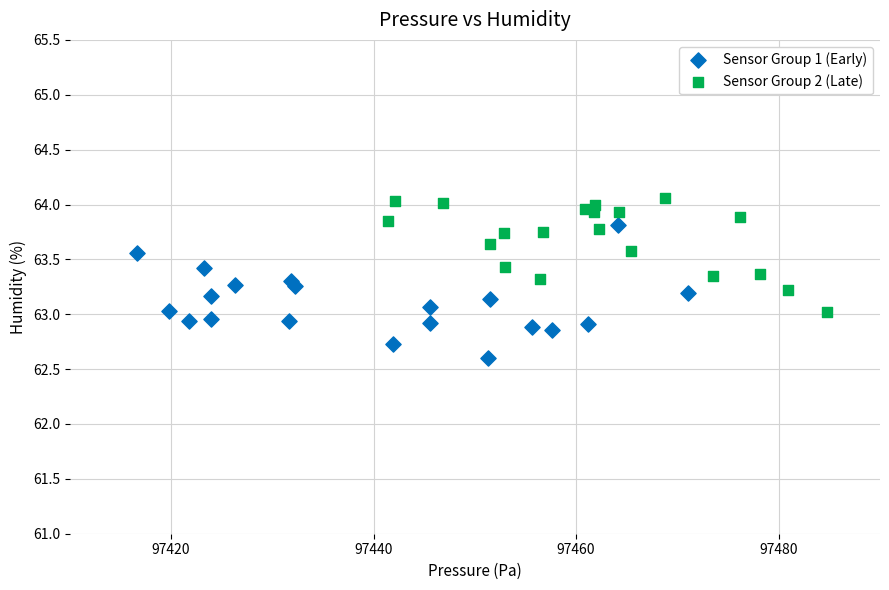

Which series contains the highest Y value?

Sensor Group 2 (Late)